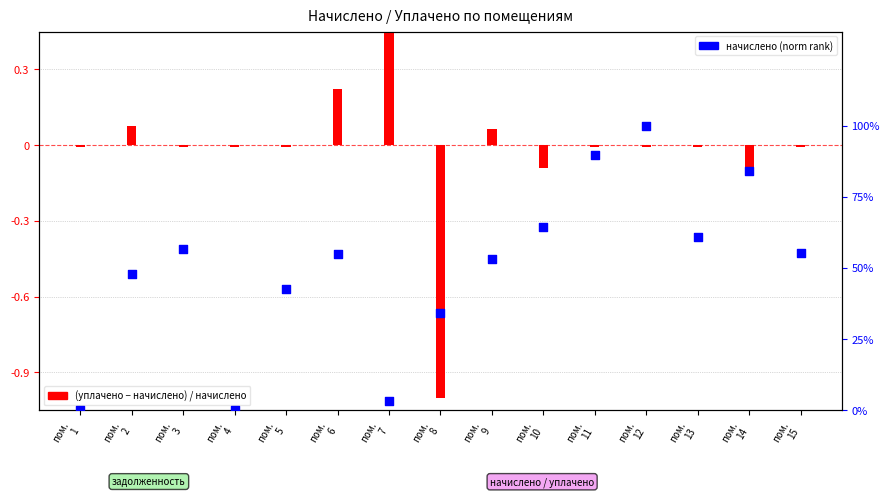

What are all the series names shown in the legend?

задолженность, начислено (rank)